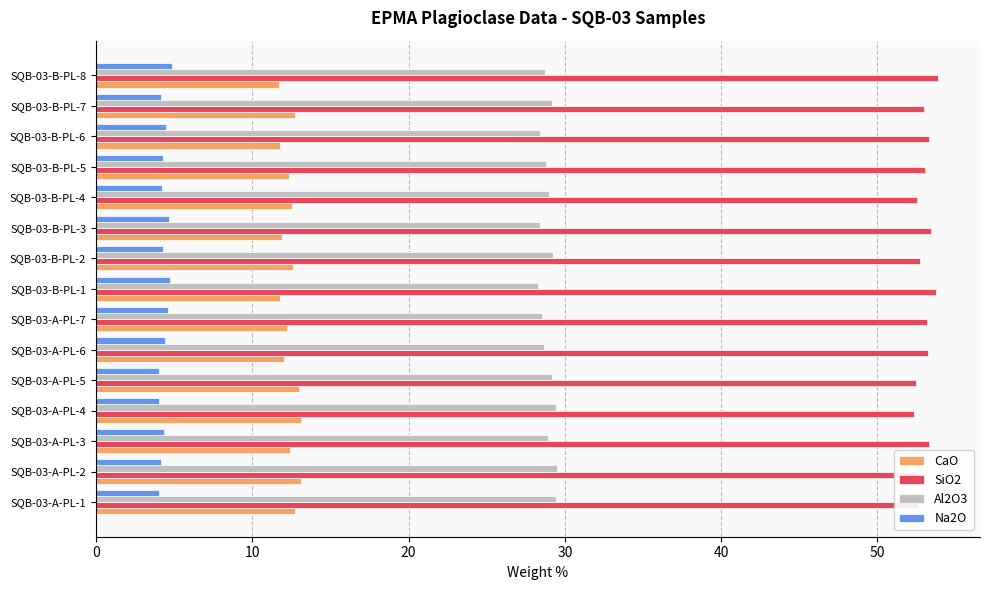

True or false: SiO2 has a value of 53.0 at SQB-03-B-PL-5.

True